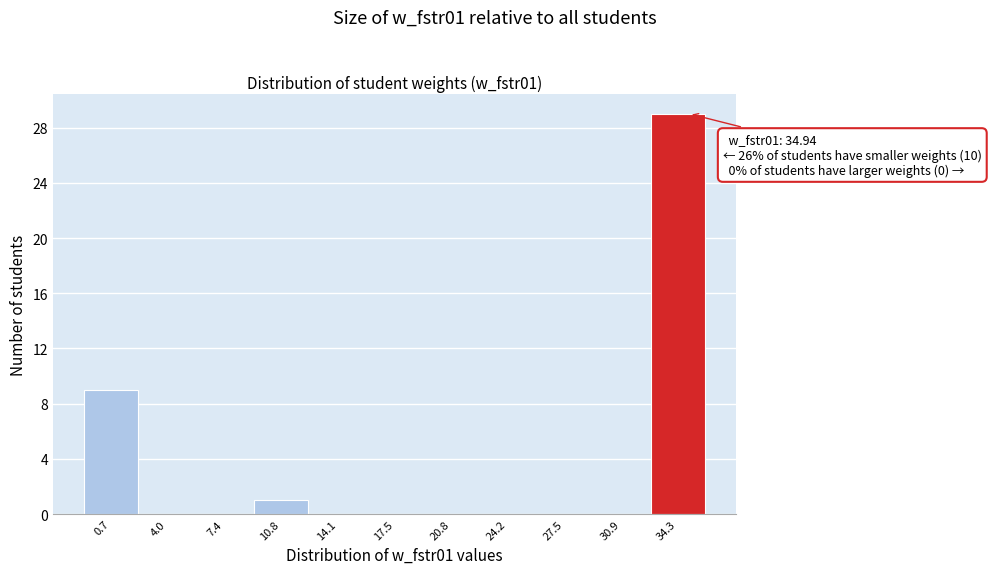

Which range on the x-axis has the tallest bar?

32.5 to 36.0